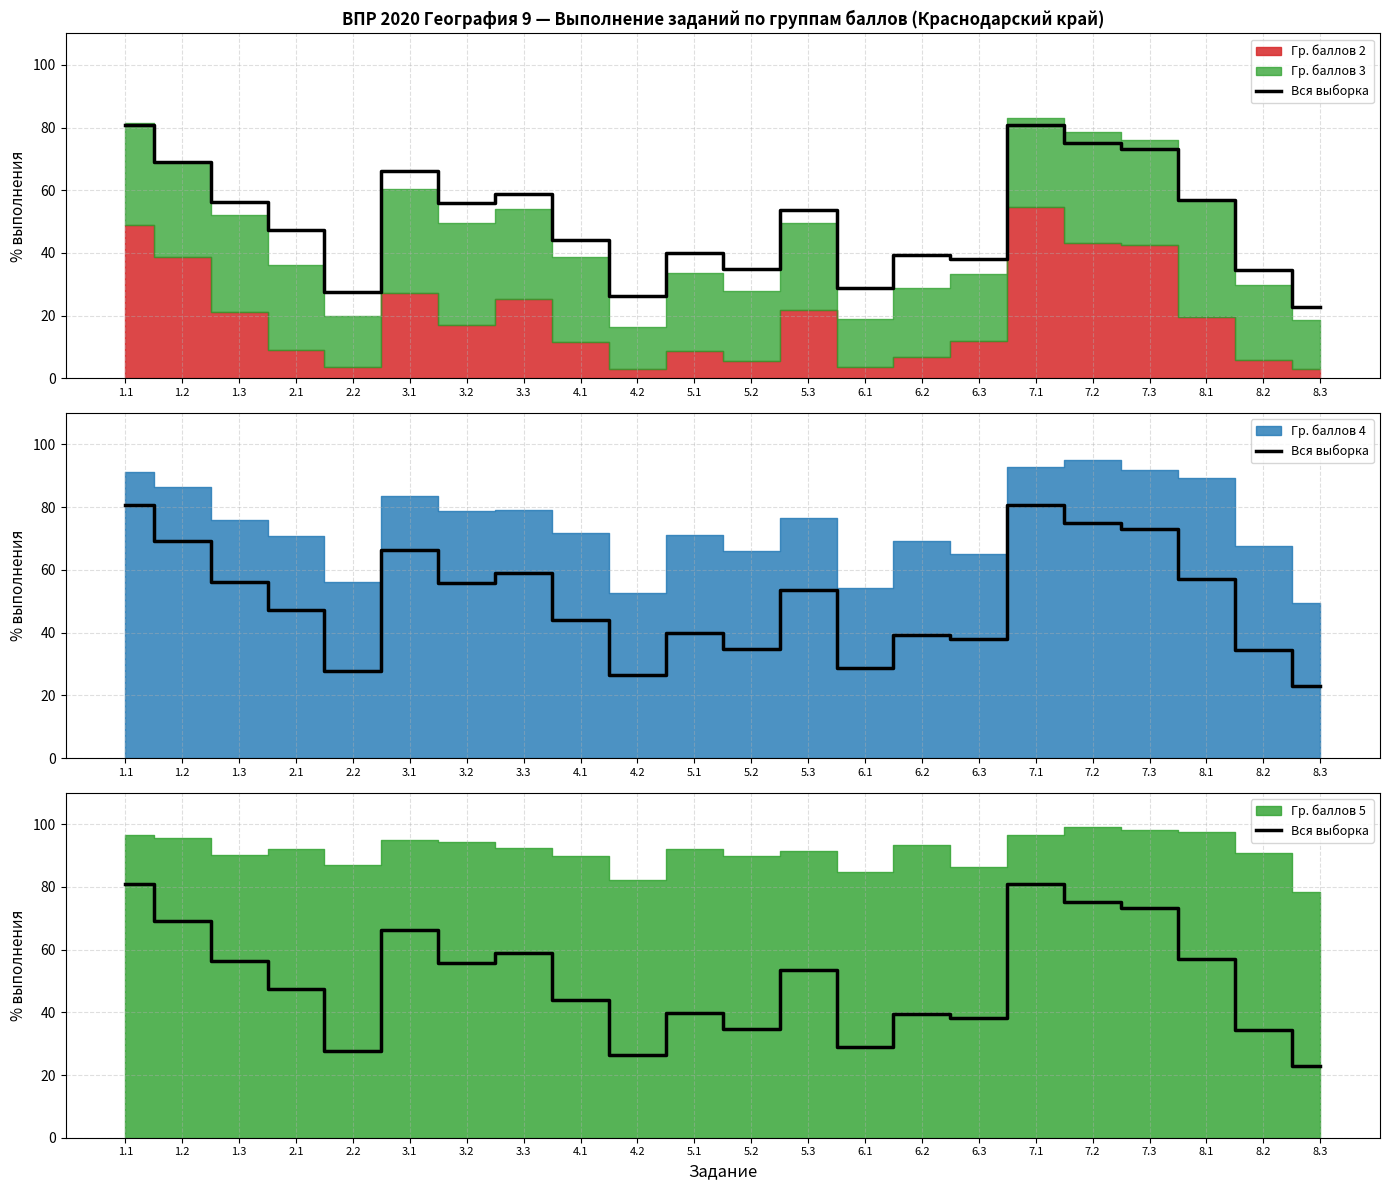

What is the sum of the values at 6.3 and 7.3?

111.2